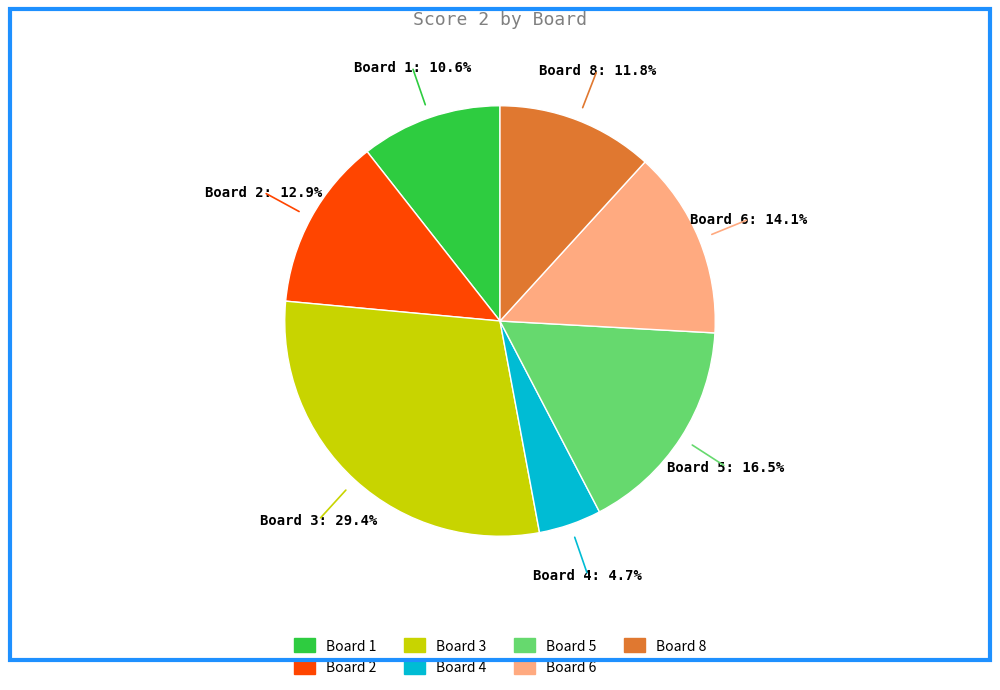

Is there any slice that represents more than half of the pie?

No